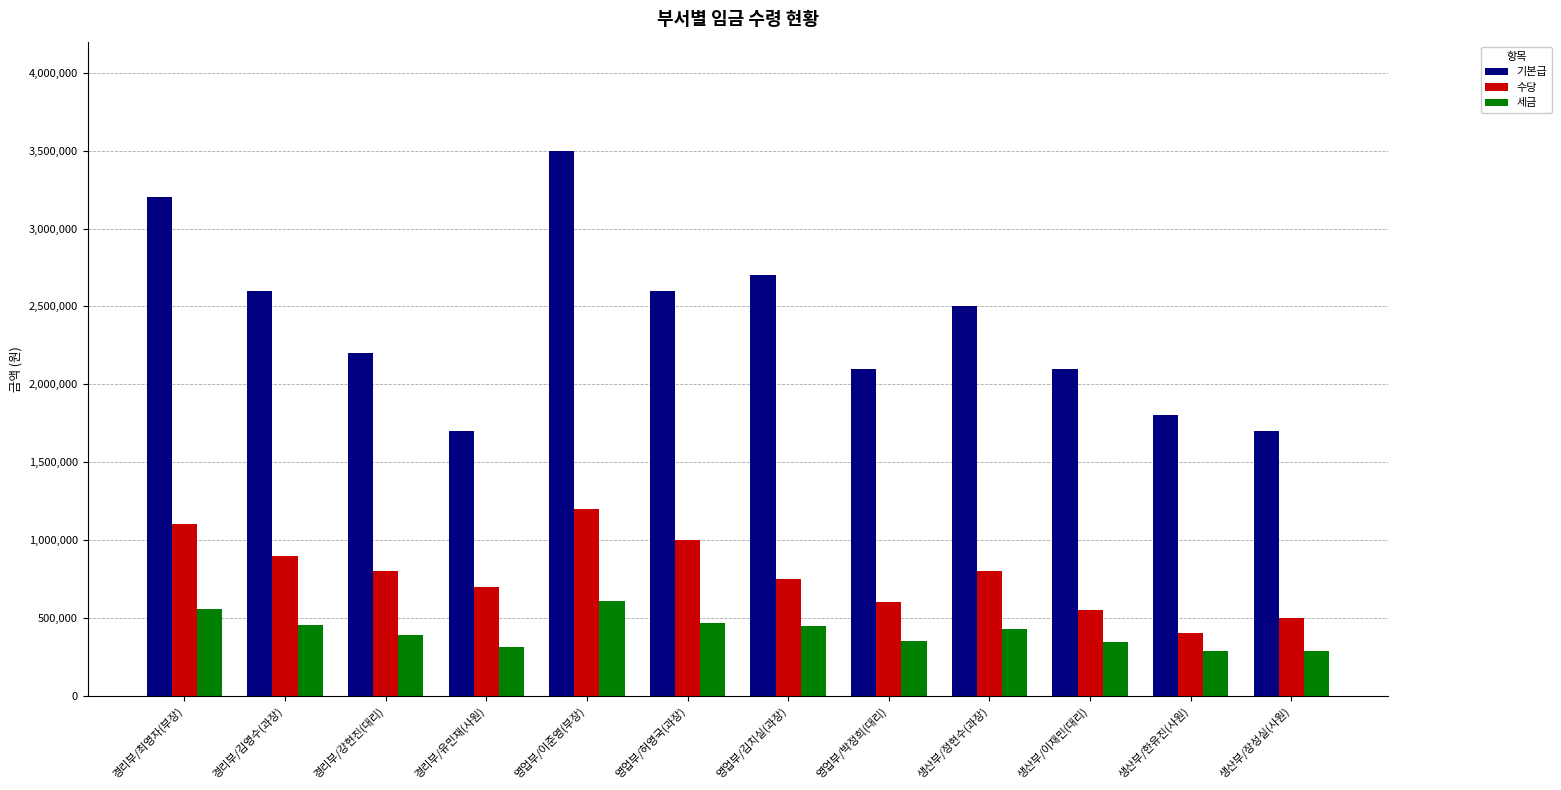

Which series has the largest total across all categories?

기본급